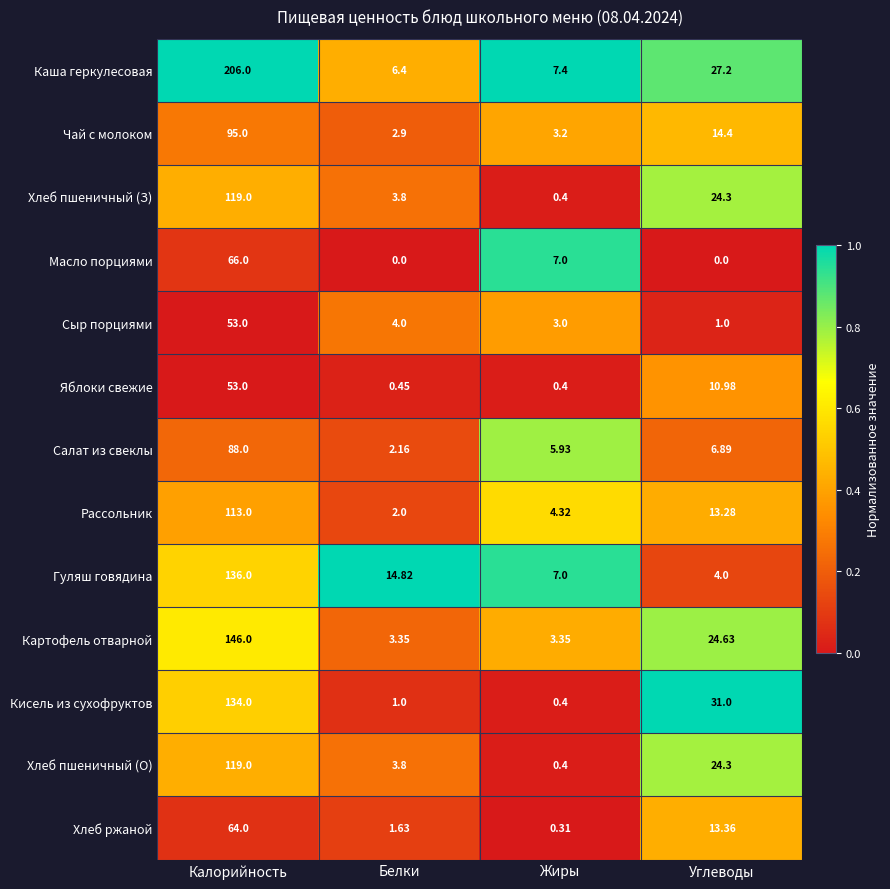

List the labels in order of Яблоки свежие value, smallest first.

Жиры, Белки, Углеводы, Калорийность